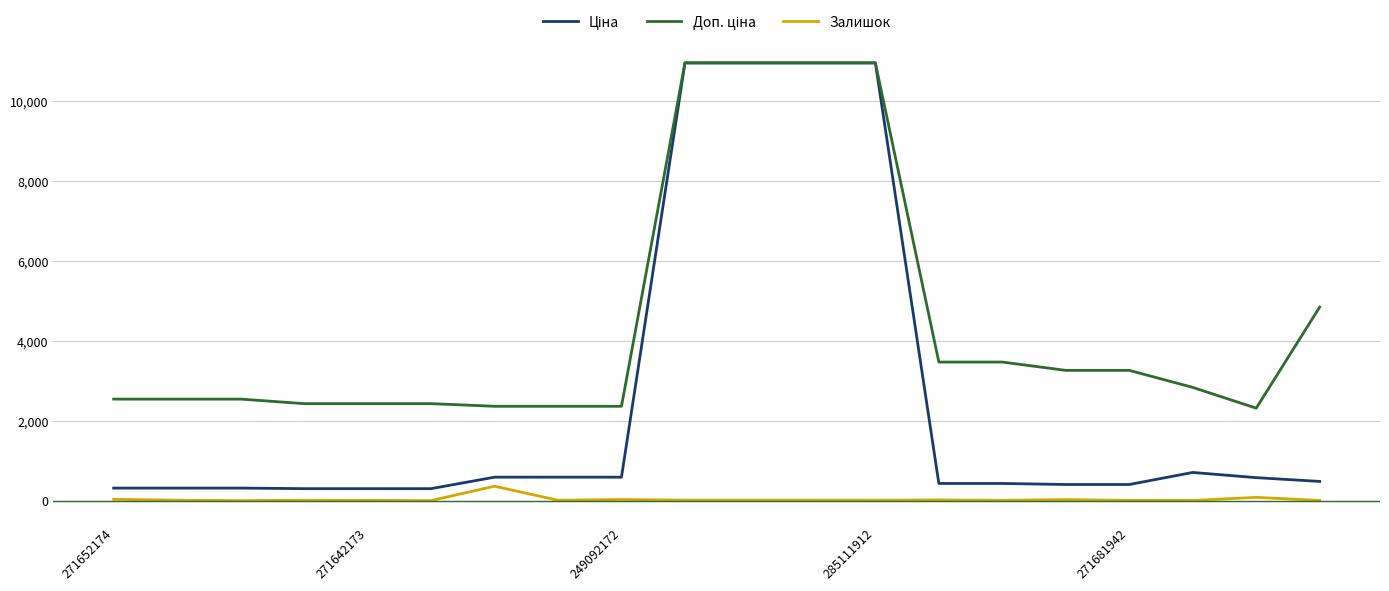

Does the chart display data point markers on the line(s)?

No